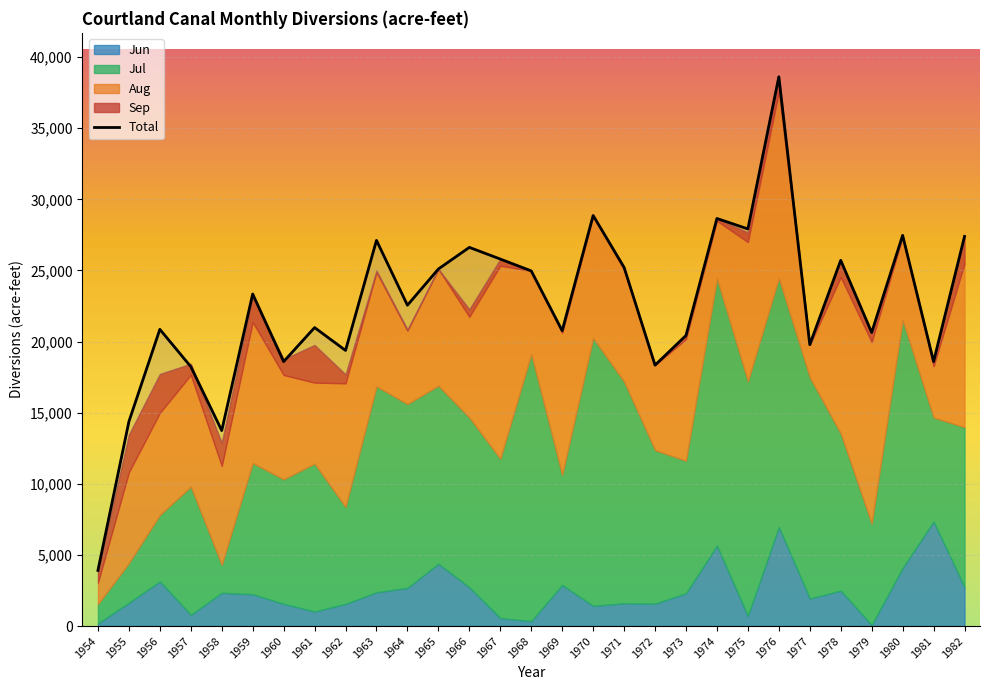

What are all the series names shown in the legend?

Jun, Jul, Aug, Sep, Total